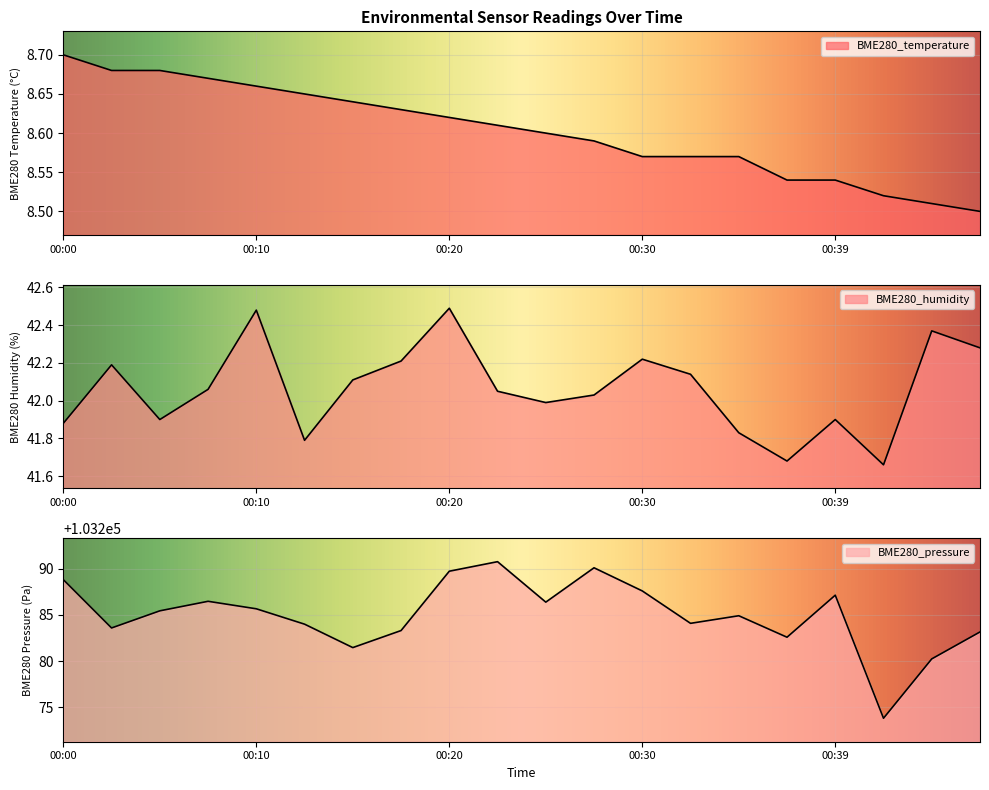

At which category is the sum across all series the highest?

00:22